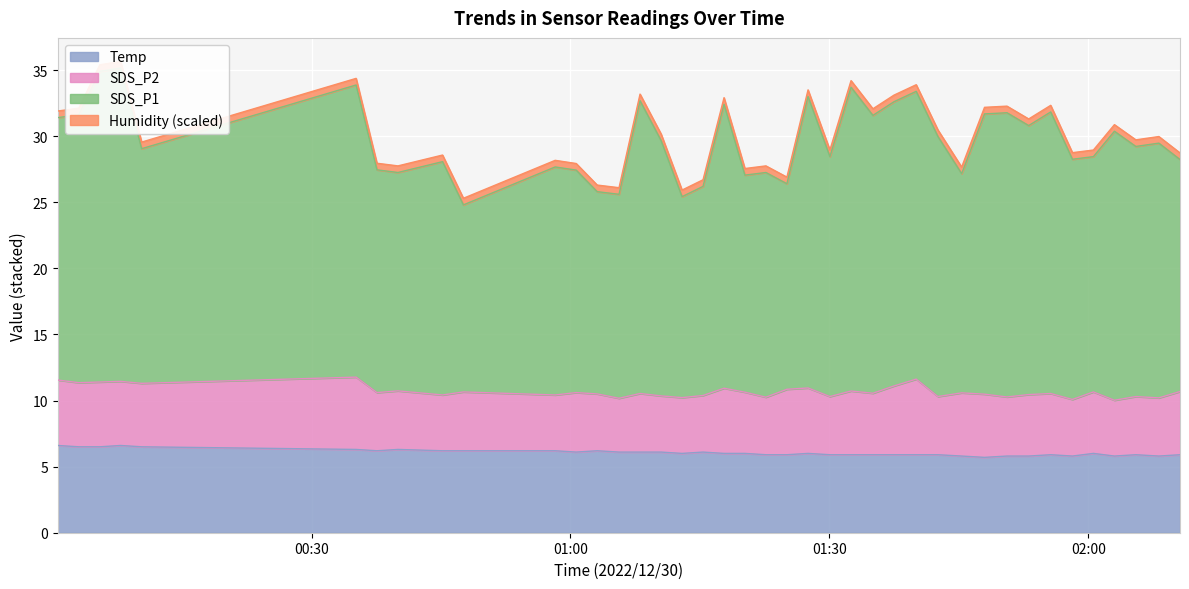

What is the sum of the SDS_P1 values at 2022/12/30 01:10:31 and 2022/12/30 01:00:40?

57.1